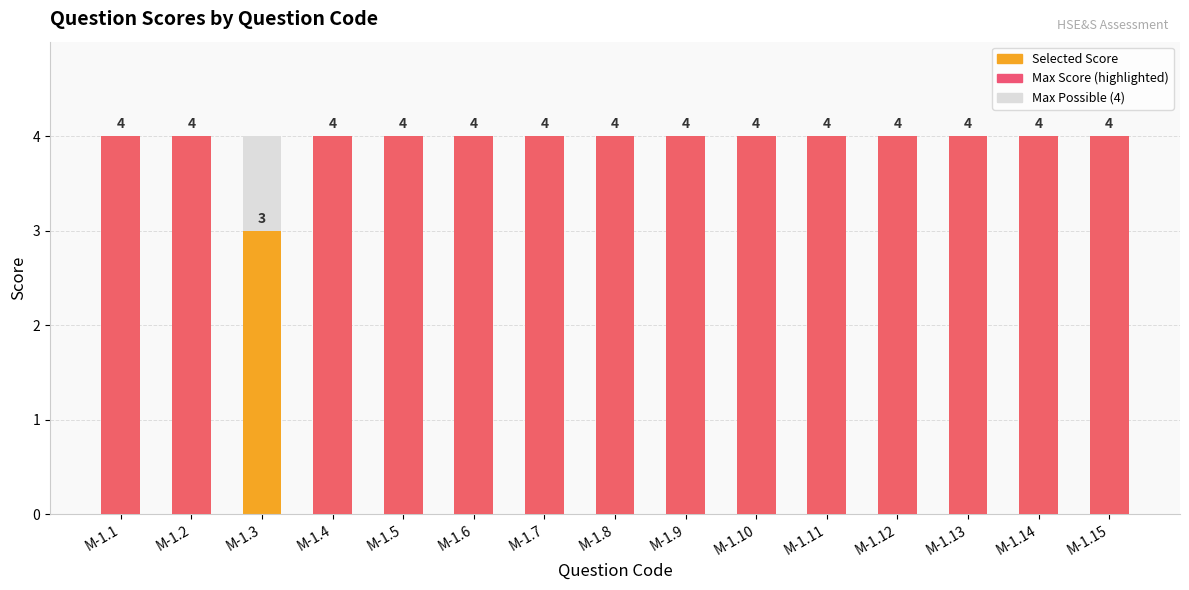

What is the total value across all series at M-1.15?

8